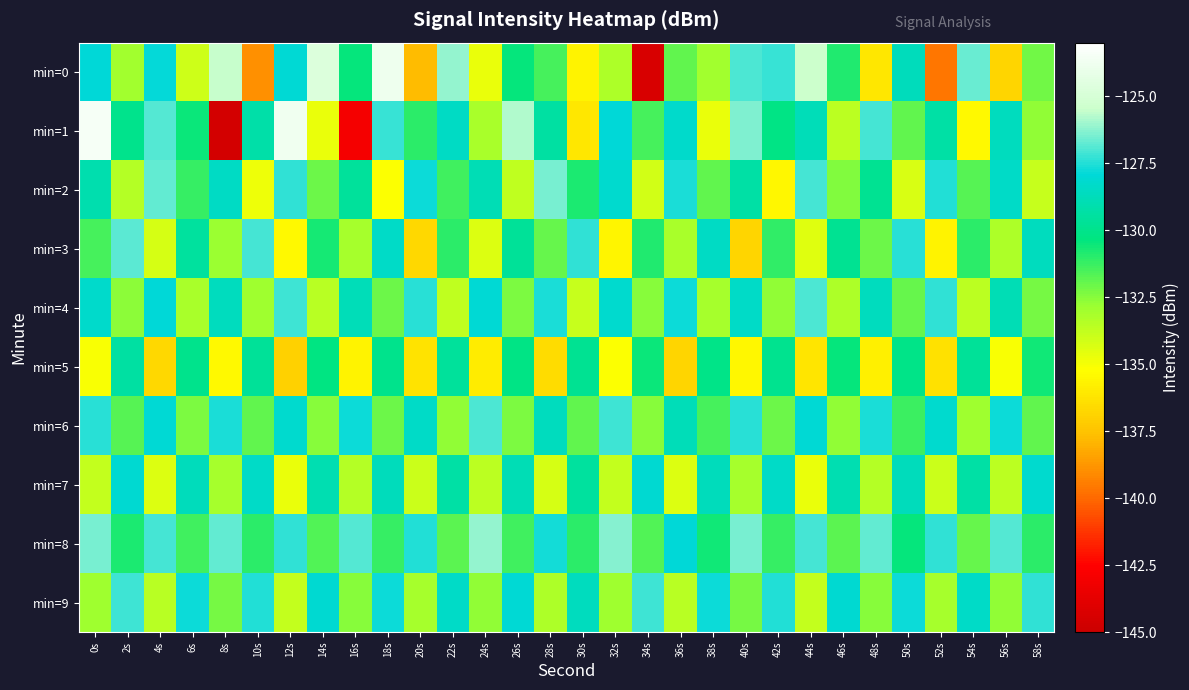

Reading left to right, transcribe all the data shown in this chart.

min=0: 0s=-127.9	2s=-133.0	4s=-127.8	6s=-134.0	8s=-125.5	10s=-138.9	12s=-128.0	14s=-124.7	16s=-130.4	18s=-123.8	20s=-137.7	22s=-126.2	24s=-134.8	26s=-130.5	28s=-131.4	30s=-135.7	32s=-133.3	34s=-144.4	36s=-131.9	38s=-133.0	40s=-127.0	42s=-127.2	44s=-125.5	46s=-130.9	48s=-136.1	50s=-128.7	52s=-139.6	54s=-126.6	56s=-136.8	58s=-132.1
min=1: 0s=-123.4	2s=-130.0	4s=-126.9	6s=-130.5	8s=-144.6	10s=-129.3	12s=-123.7	14s=-134.7	16s=-143.0	18s=-127.2	20s=-131.0	22s=-128.5	24s=-133.2	26s=-125.8	28s=-129.4	30s=-136.1	32s=-127.9	34s=-131.5	36s=-128.3	38s=-134.7	40s=-126.4	42s=-130.2	44s=-128.8	46s=-133.6	48s=-127.1	50s=-131.9	52s=-129.3	54s=-135.4	56s=-128.6	58s=-132.7
min=2: 0s=-129.1	2s=-133.4	4s=-126.7	6s=-131.2	8s=-128.5	10s=-134.8	12s=-127.3	14s=-132.1	16s=-129.6	18s=-135.2	20s=-127.8	22s=-131.4	24s=-128.9	26s=-133.7	28s=-126.5	30s=-130.8	32s=-128.2	34s=-134.1	36s=-127.6	38s=-131.9	40s=-129.3	42s=-135.5	44s=-127.1	46s=-132.4	48s=-129.8	50s=-134.3	52s=-127.5	54s=-131.7	56s=-128.4	58s=-133.9
min=3: 0s=-131.5	2s=-126.8	4s=-134.2	6s=-129.5	8s=-132.8	10s=-127.1	12s=-135.4	14s=-130.7	16s=-133.1	18s=-128.4	20s=-136.7	22s=-131.0	24s=-134.4	26s=-129.7	28s=-132.0	30s=-127.3	32s=-135.6	34s=-130.9	36s=-133.2	38s=-128.5	40s=-136.8	42s=-131.1	44s=-134.5	46s=-129.8	48s=-132.1	50s=-127.4	52s=-135.7	54s=-131.0	56s=-133.3	58s=-128.6
min=4: 0s=-128.3	2s=-132.6	4s=-127.9	6s=-133.2	8s=-128.6	10s=-132.9	12s=-127.2	14s=-133.5	16s=-128.8	18s=-132.1	20s=-127.4	22s=-133.7	24s=-128.0	26s=-132.3	28s=-127.6	30s=-133.9	32s=-128.2	34s=-132.5	36s=-127.8	38s=-133.1	40s=-128.4	42s=-132.7	44s=-127.0	46s=-133.3	48s=-128.6	50s=-132.0	52s=-127.3	54s=-133.6	56s=-128.9	58s=-132.2
min=5: 0s=-135.1	2s=-129.4	4s=-136.7	6s=-130.0	8s=-135.4	10s=-129.7	12s=-137.0	14s=-130.3	16s=-135.7	18s=-130.0	20s=-136.3	22s=-129.6	24s=-135.9	26s=-130.2	28s=-136.5	30s=-129.8	32s=-135.2	34s=-130.5	36s=-136.8	38s=-130.1	40s=-135.5	42s=-129.9	44s=-136.2	46s=-130.4	48s=-135.8	50s=-130.1	52s=-136.4	54s=-129.7	56s=-135.1	58s=-130.6
min=6: 0s=-127.4	2s=-131.7	4s=-128.0	6s=-132.3	8s=-127.6	10s=-131.9	12s=-128.2	14s=-132.5	16s=-127.8	18s=-132.1	20s=-128.4	22s=-132.7	24s=-127.0	26s=-132.3	28s=-128.6	30s=-131.9	32s=-127.2	34s=-132.5	36s=-128.8	38s=-131.5	40s=-127.4	42s=-132.1	44s=-128.0	46s=-132.7	48s=-127.6	50s=-131.3	52s=-128.2	54s=-132.9	56s=-127.8	58s=-131.9
min=7: 0s=-133.8	2s=-128.1	4s=-134.4	6s=-128.7	8s=-133.1	10s=-128.4	12s=-134.7	14s=-129.0	16s=-133.4	18s=-128.7	20s=-134.0	22s=-129.3	24s=-133.6	26s=-128.9	28s=-134.2	30s=-129.5	32s=-133.8	34s=-128.1	36s=-134.4	38s=-128.7	40s=-133.1	42s=-128.4	44s=-134.7	46s=-129.0	48s=-133.4	50s=-128.7	52s=-134.0	54s=-129.3	56s=-133.6	58s=-128.2
min=8: 0s=-126.5	2s=-130.8	4s=-127.1	6s=-131.4	8s=-126.7	10s=-131.0	12s=-127.3	14s=-131.6	16s=-126.9	18s=-131.2	20s=-127.5	22s=-131.8	24s=-126.1	26s=-131.4	28s=-127.7	30s=-131.0	32s=-126.3	34s=-131.6	36s=-127.9	38s=-130.6	40s=-126.5	42s=-131.2	44s=-127.1	46s=-131.8	48s=-126.7	50s=-130.4	52s=-127.3	54s=-132.0	56s=-126.9	58s=-131.0
min=9: 0s=-132.9	2s=-127.2	4s=-133.5	6s=-127.8	8s=-132.2	10s=-127.5	12s=-133.8	14s=-128.1	16s=-132.5	18s=-127.8	20s=-133.1	22s=-128.4	24s=-132.7	26s=-128.0	28s=-133.3	30s=-128.6	32s=-132.9	34s=-127.2	36s=-133.5	38s=-127.8	40s=-132.2	42s=-127.5	44s=-133.8	46s=-128.1	48s=-132.5	50s=-127.8	52s=-133.1	54s=-128.4	56s=-132.7	58s=-127.3